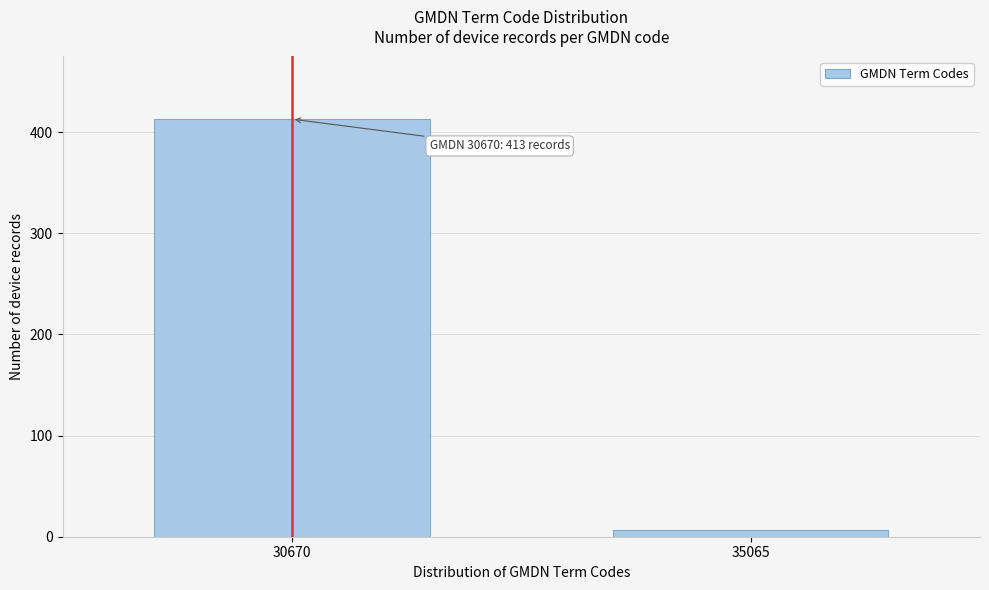

Reading left to right, what are all the values shown in this chart?

413	7